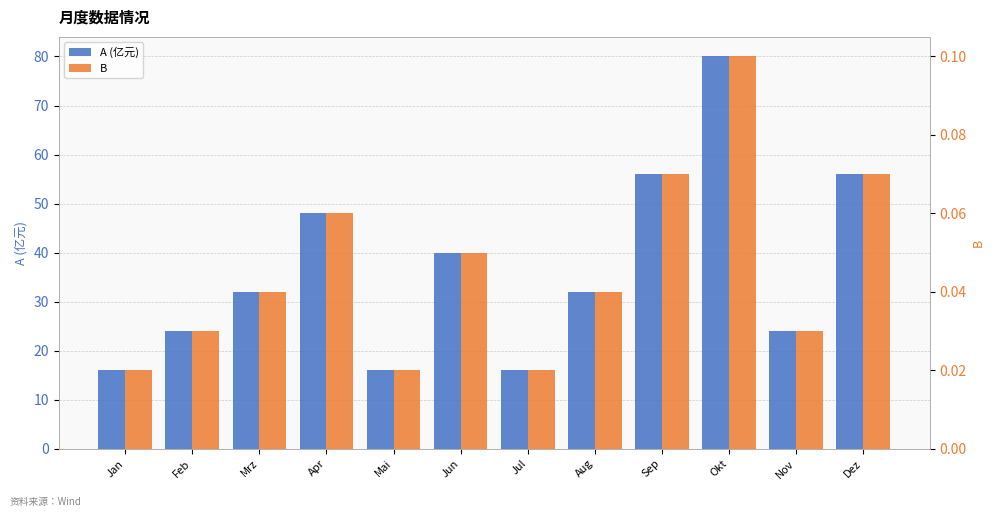

Which series has the largest range (max minus min)?

A (亿元)